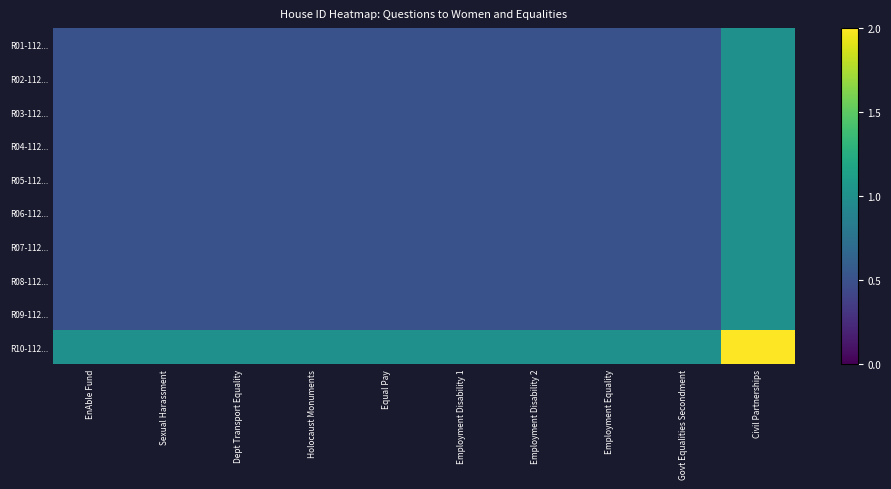

Between Employment Disability 2 and Equal Pay, which is larger?

Employment Disability 2